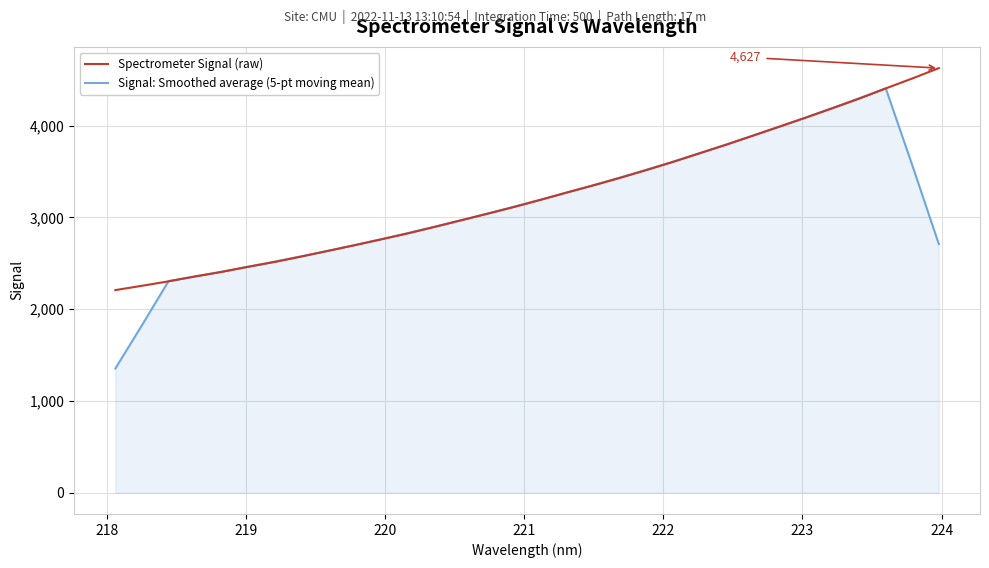

What is the smallest value displayed?

1353.2